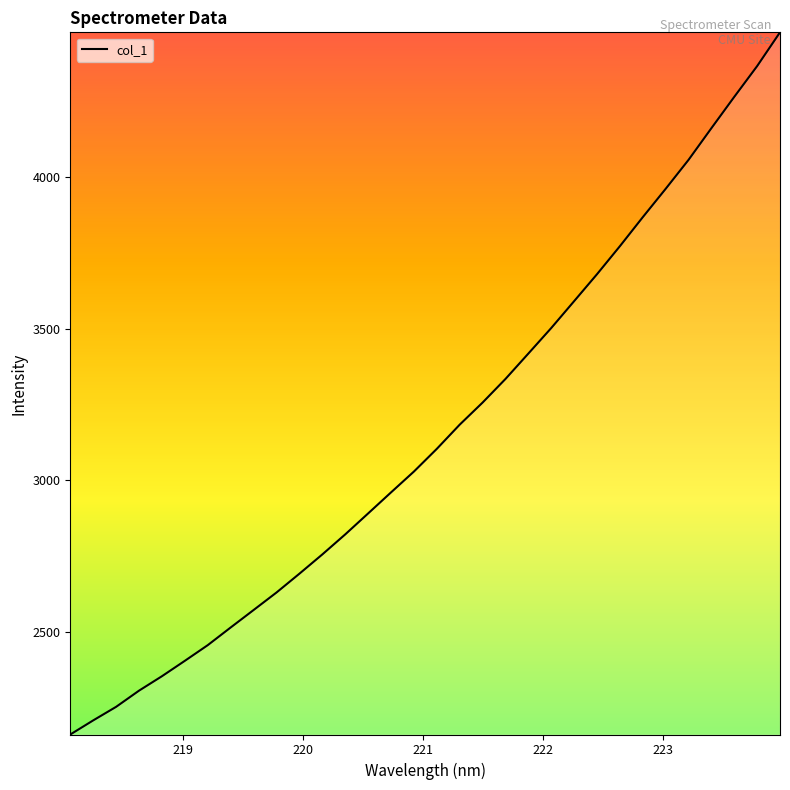

What is the maximum value shown in the chart?

4476.6